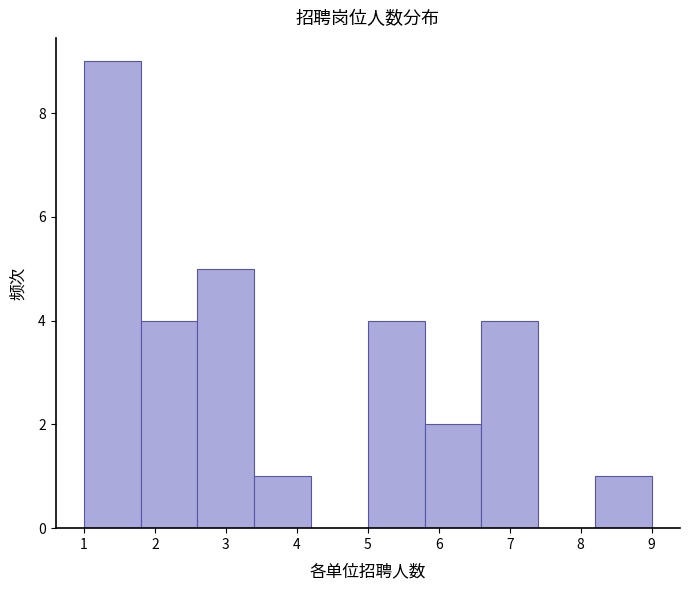

What is the height of the bar covering 3.4 to 4.2 on the x-axis? The values are not printed on the chart, so give them approximately, as read against the axis.

1